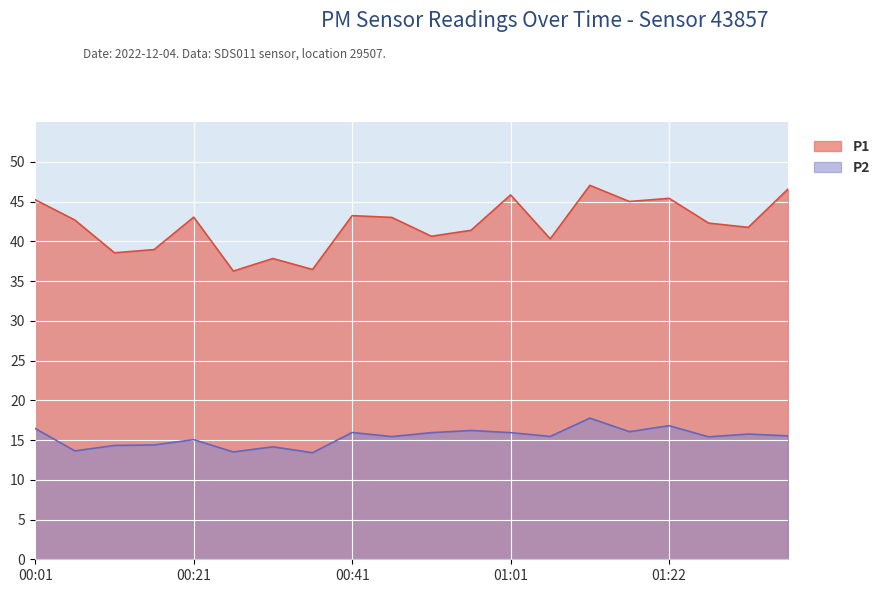

How many interior local peaks does the P1 series have?

6